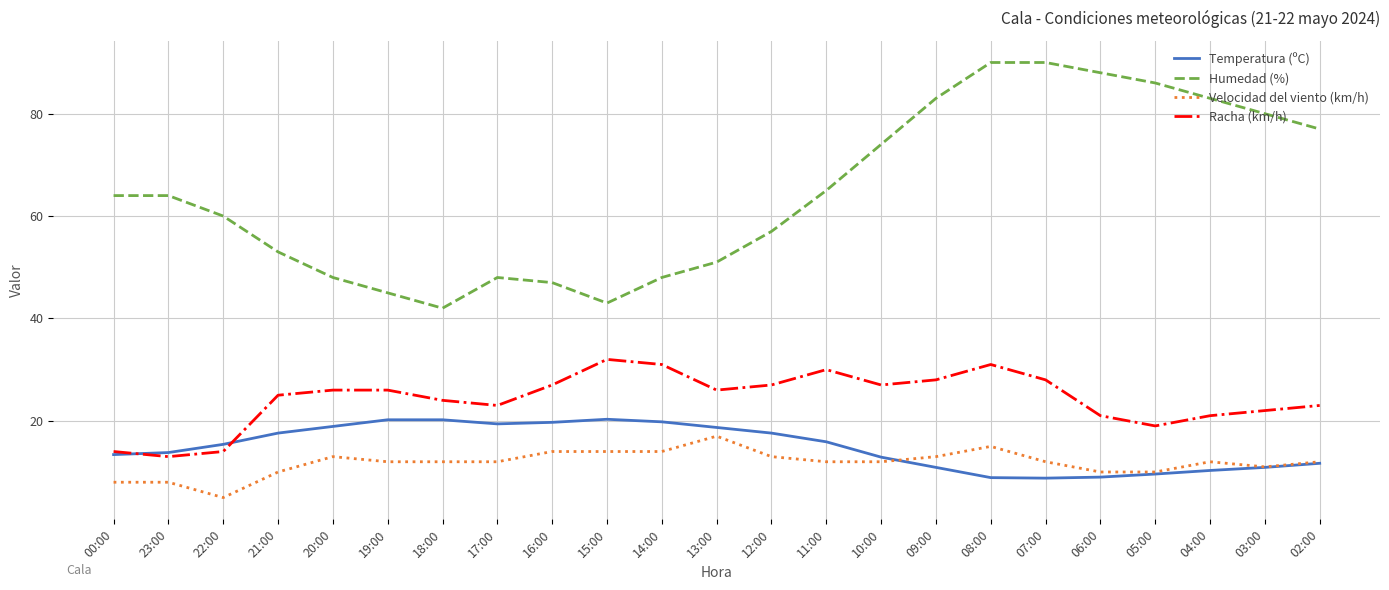

What value does the Temperatura (ºC) series have at 13:00?

18.7